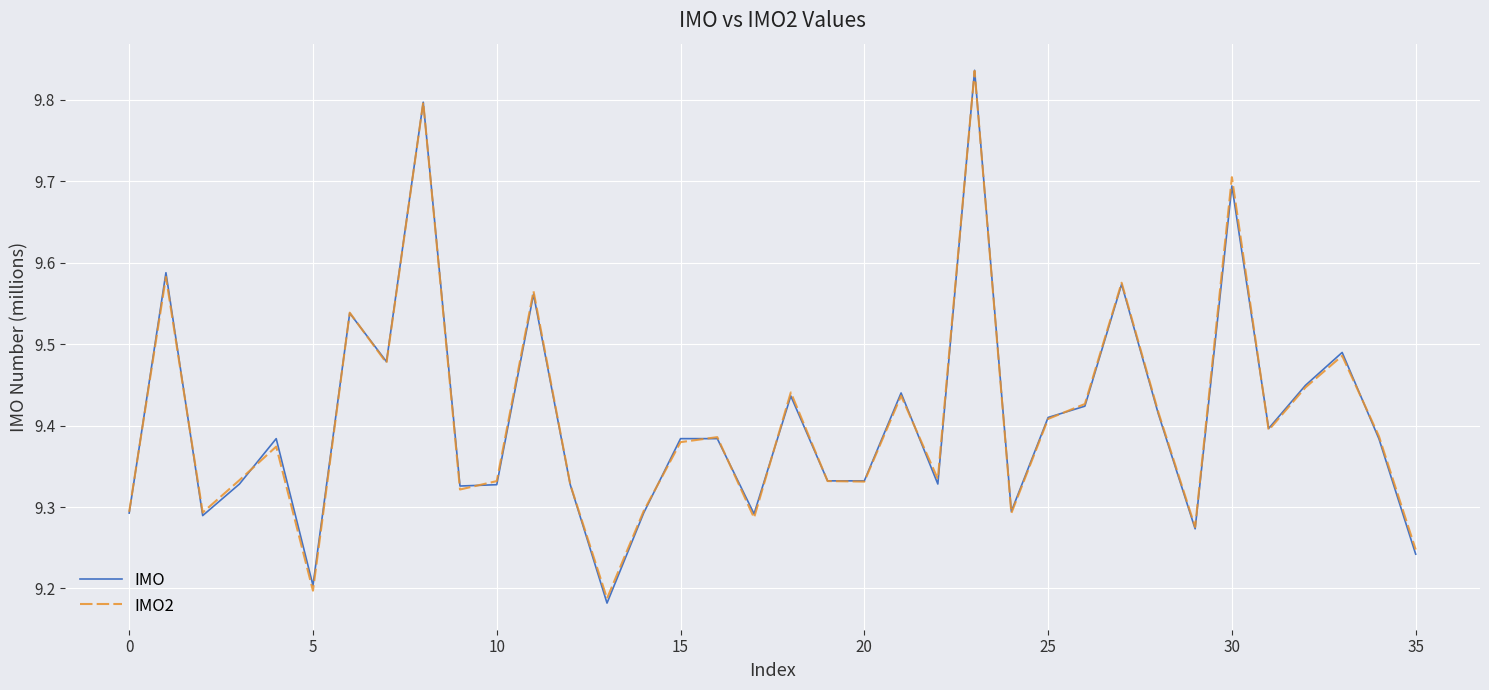

How many categories are shown in the chart?

36